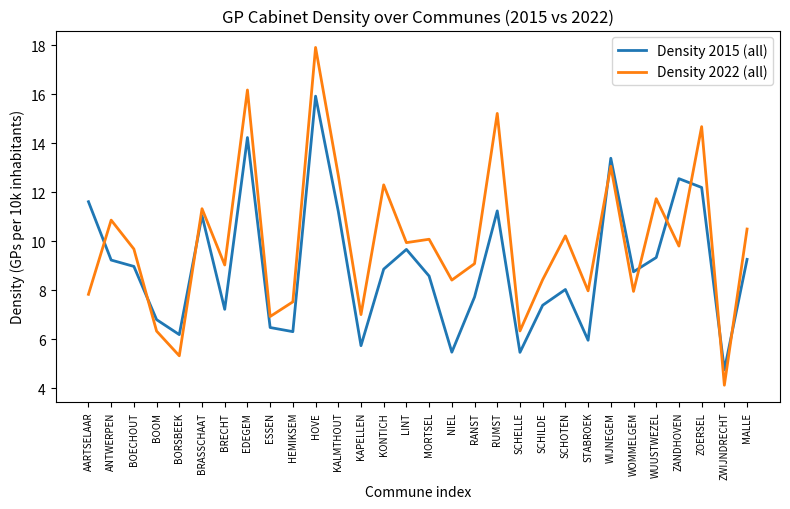

Does the chart have visible grid lines?

No